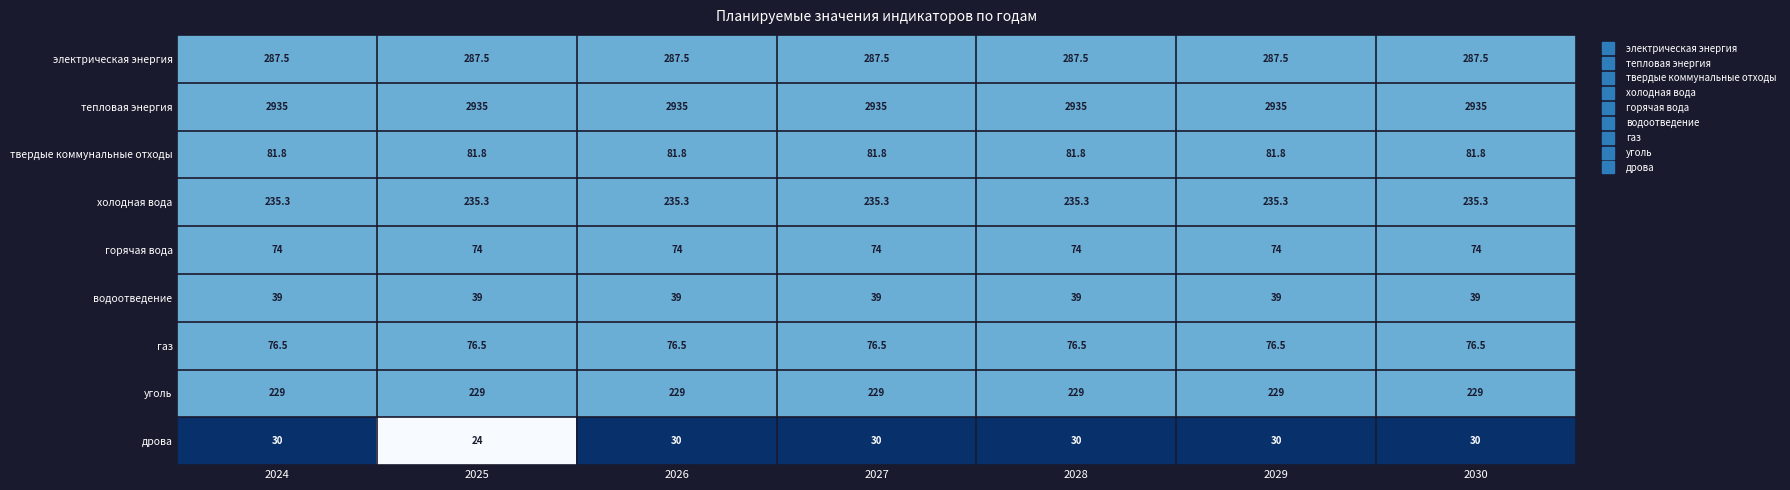

How many series are shown in this chart?

9